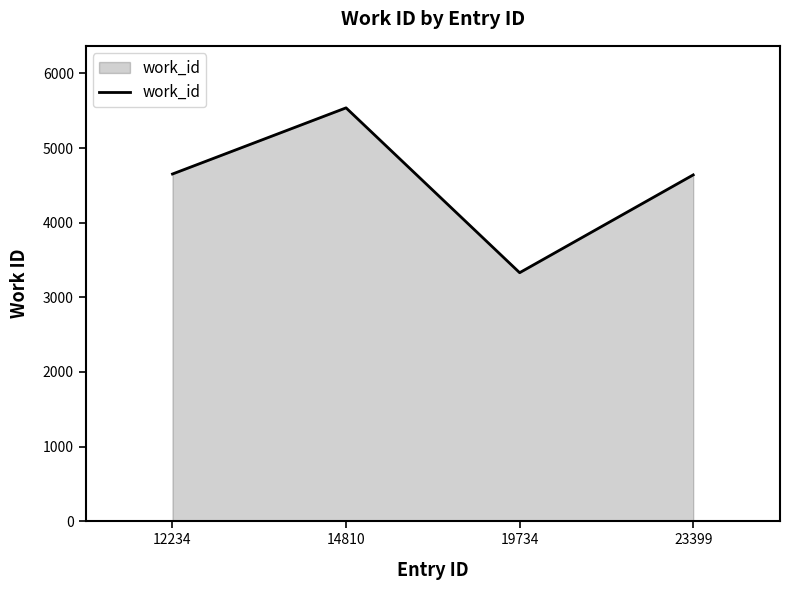

The chart shows a value of 5538 at 14810. True or false?

True